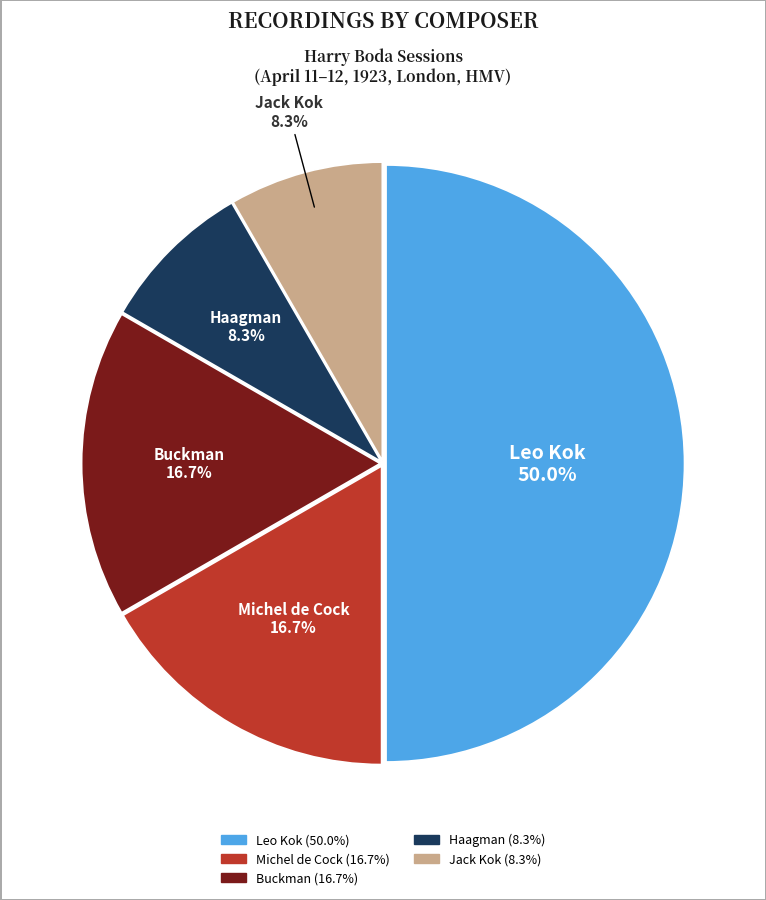

What is the largest slice in the pie chart?

Leo Kok